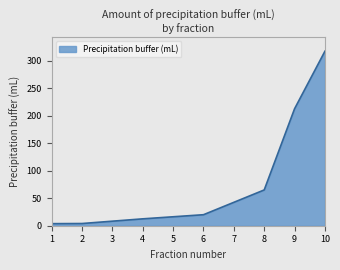

Where is the data nearest to the value 160?

9